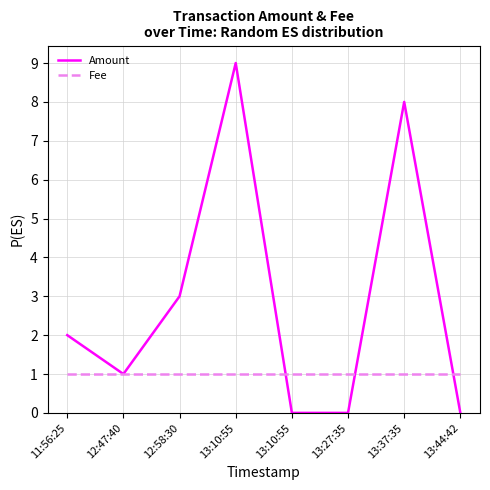

Rank the series by their maximum value, from lowest to highest.

Fee, Amount